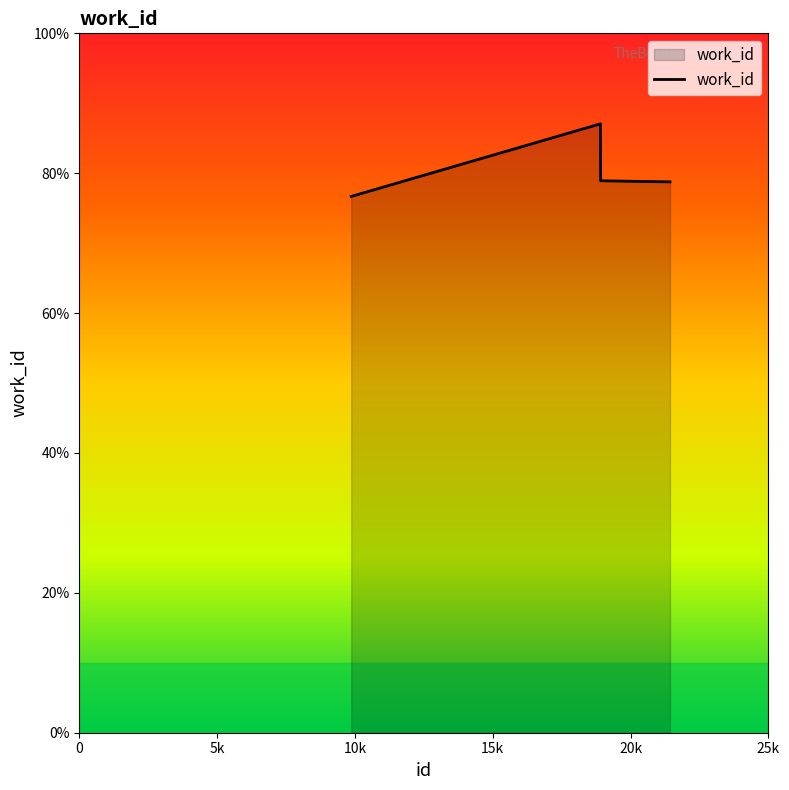

Does the chart display data point markers on the line(s)?

No